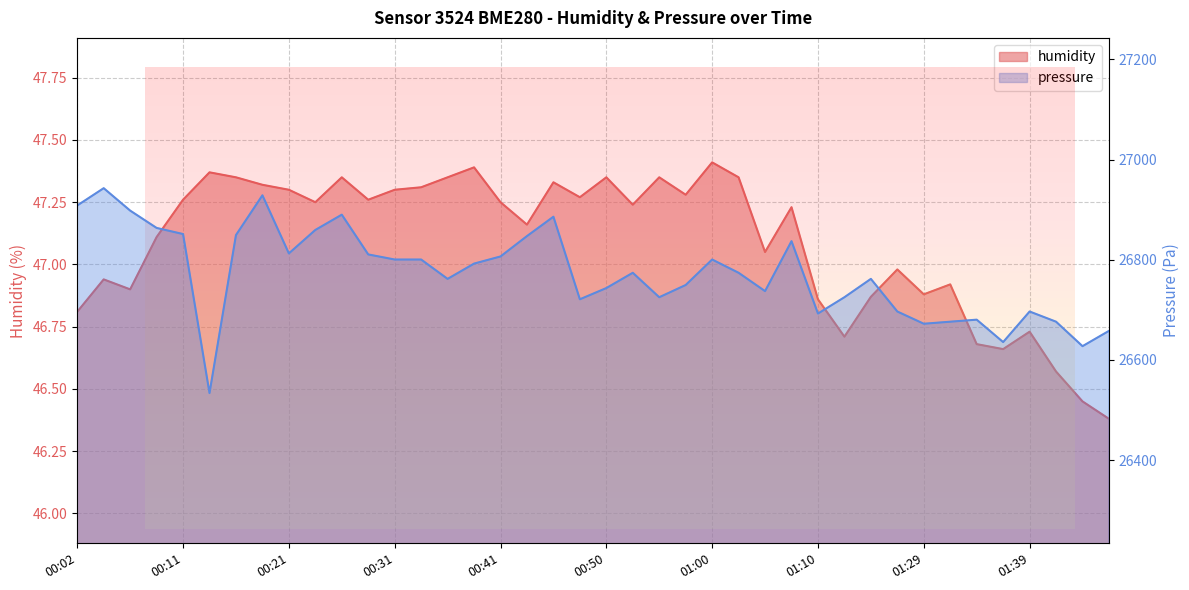

Between 00:48 and 01:44, which series saw the biggest shift?

pressure